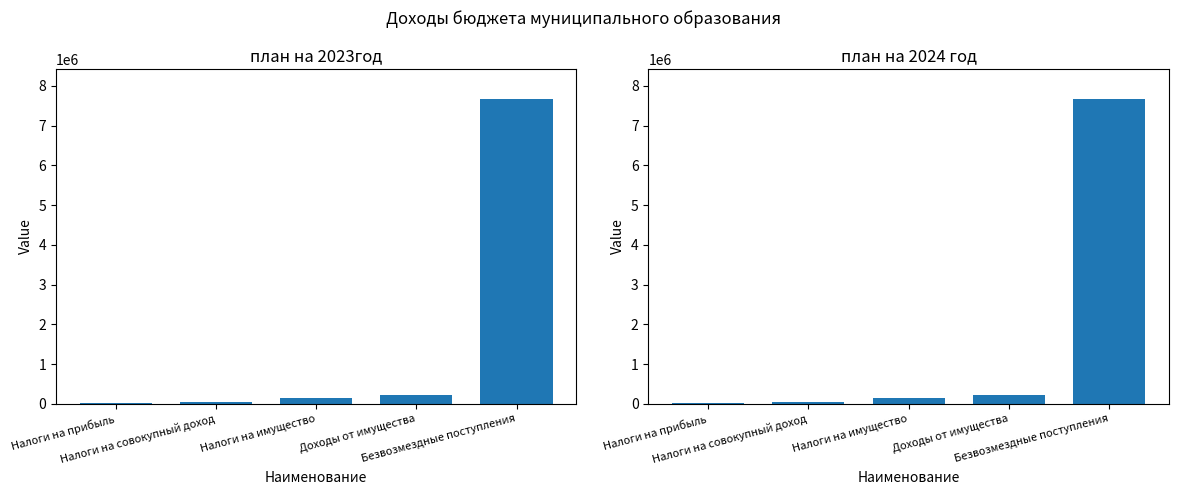

True or false: план на 2023год has a value of 143000 at Налоги на имущество.

True